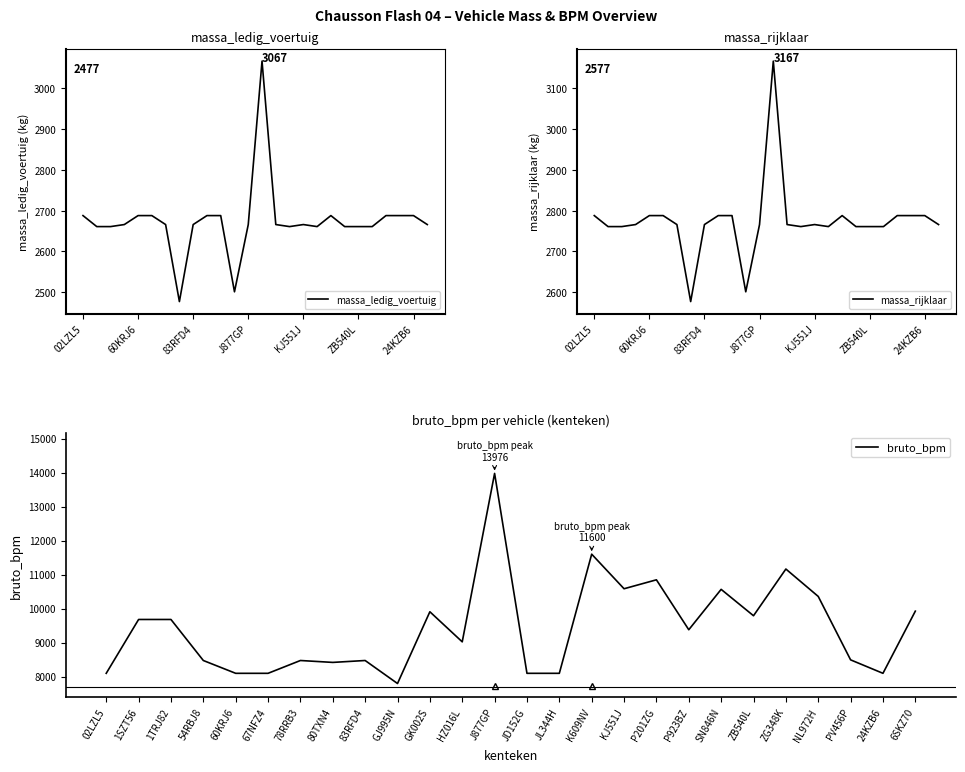

Reading left to right, what are all the values shown in this chart?

massa_ledig_voertuig: 2688	2661	2661	2666	2688	2688	2666	2477	2666	2688	2688	2501	2666	3067	2666	2661	2666	2661	2688	2661	2661	2661	2688	2688	2688	2666
massa_rijklaar: 2788	2761	2761	2766	2788	2788	2766	2577	2766	2788	2788	2601	2766	3167	2766	2761	2766	2761	2788	2761	2761	2761	2788	2788	2788	2766
bruto_bpm: 8095	9679	9679	8472	8095	8095	8472	8416	8472	7795	9906	9021	13976	8095	8095	11600	10583	10846	9377	10565	9789	11163	10357	8491	8095	9924